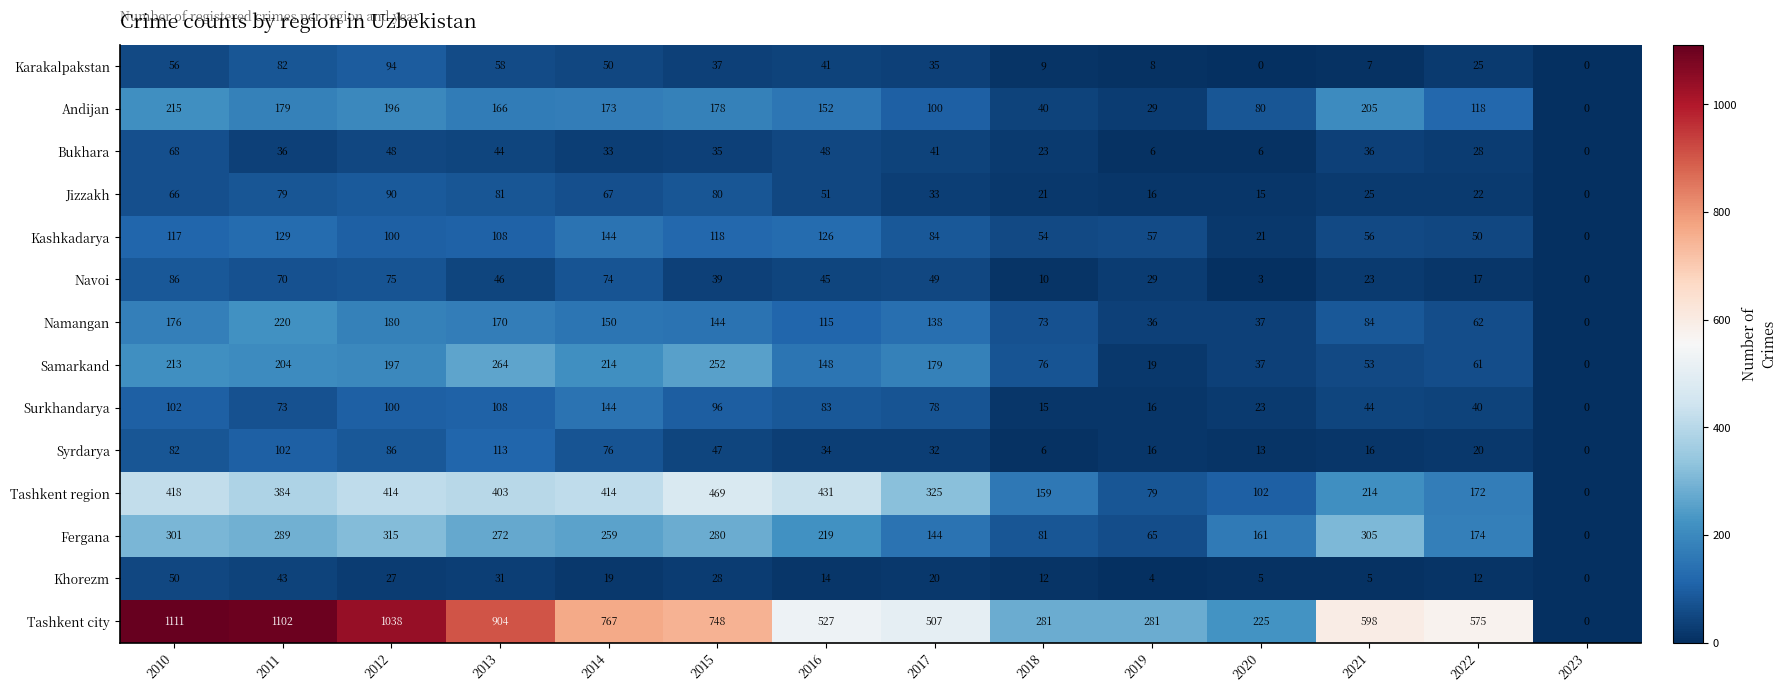

What is the greatest value displayed?

1111